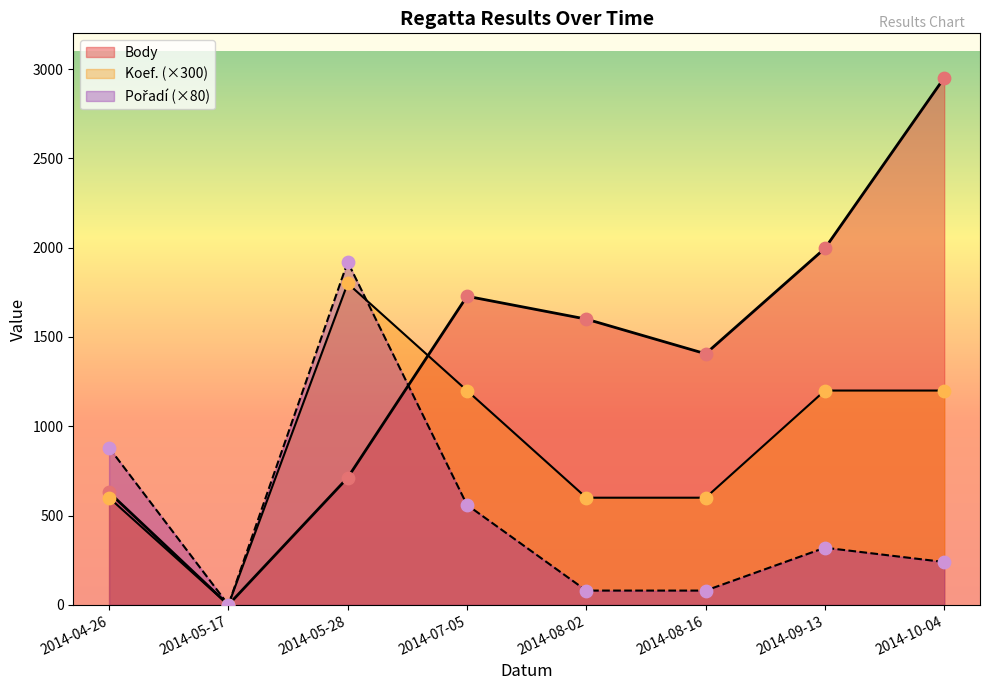

Which series reaches the minimum Y coordinate?

Body